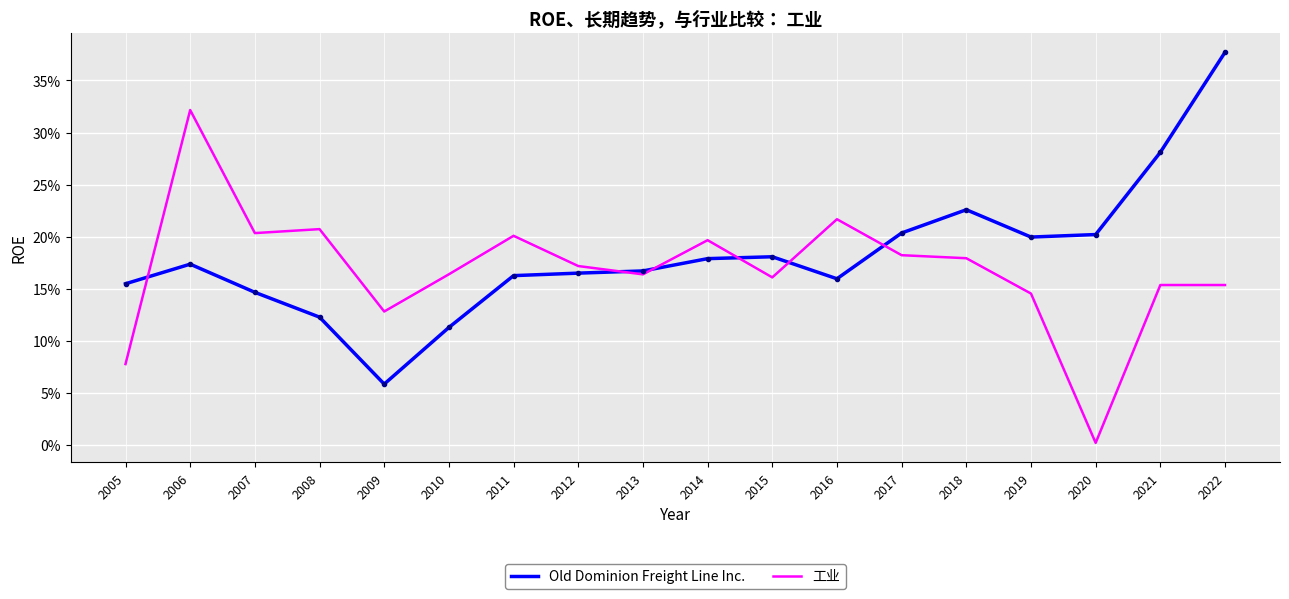

Rank the series by their maximum value, from lowest to highest.

工业, Old Dominion Freight Line Inc.